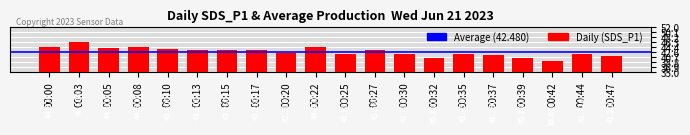

How many values exceed 43?

10